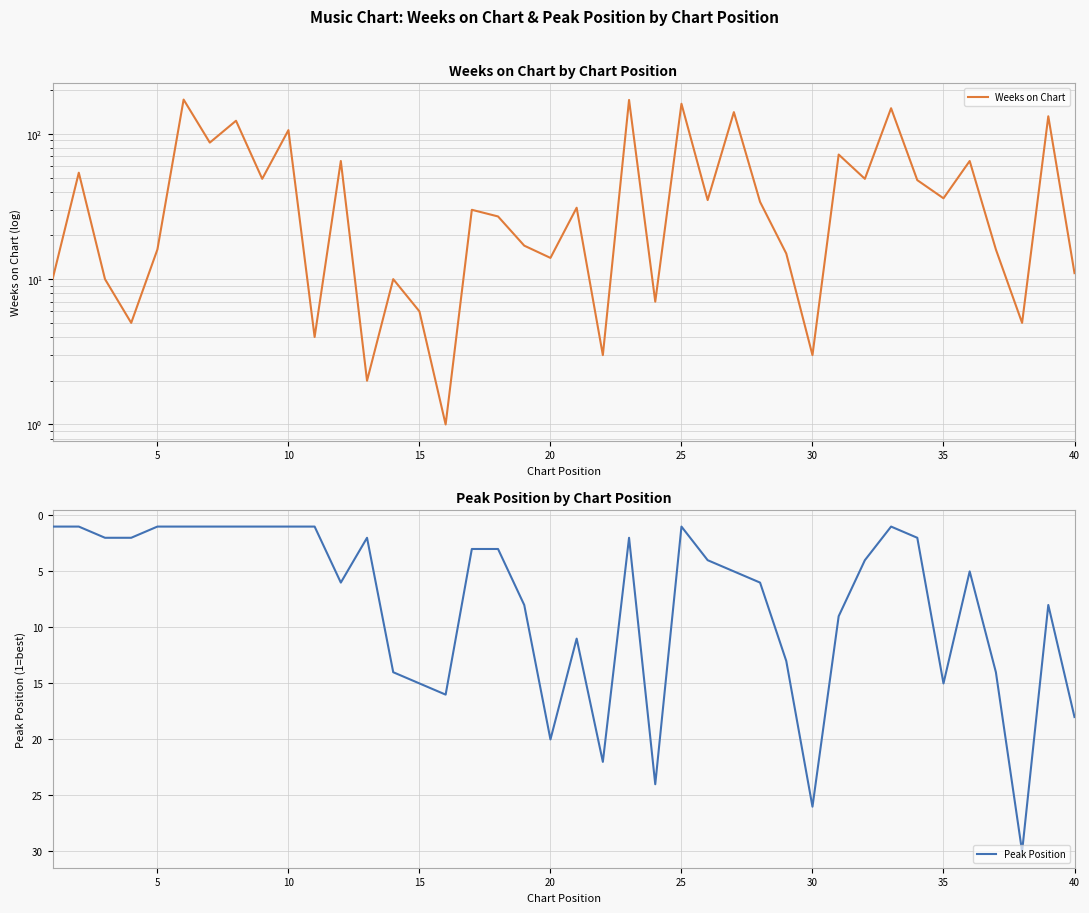

Count the number of categories in the chart.

40